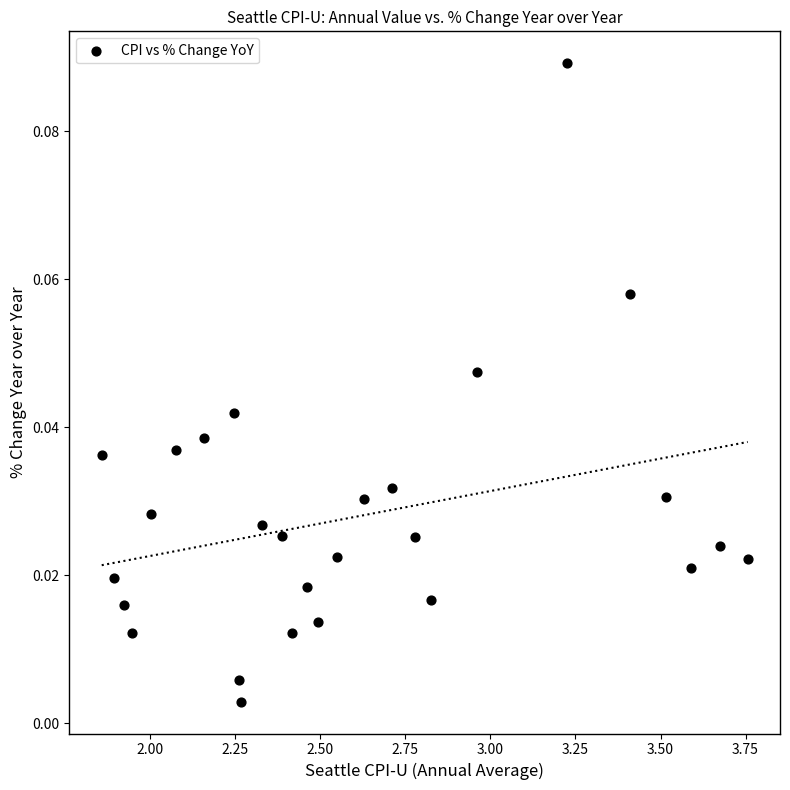

What is the range of X values (max minus min)?

1.9